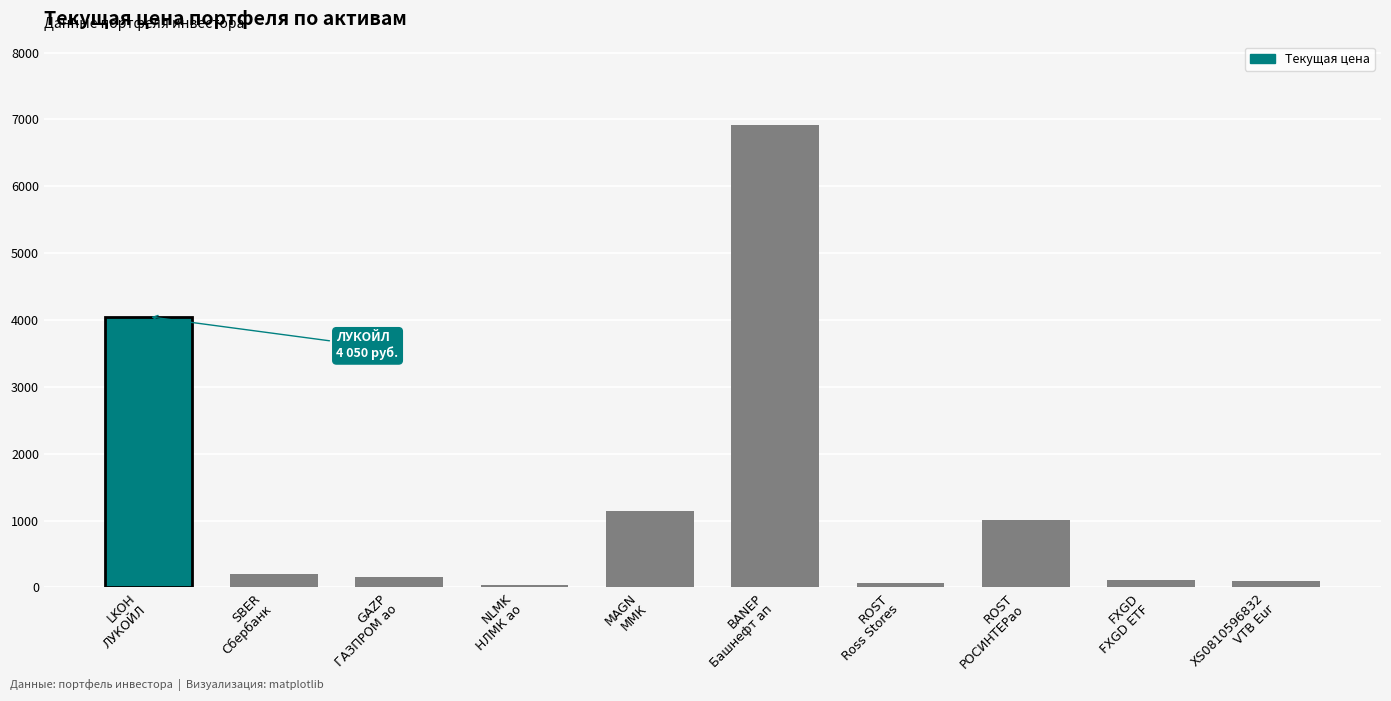

Where does the data first go above 200?

LKOH
ЛУКОЙЛ